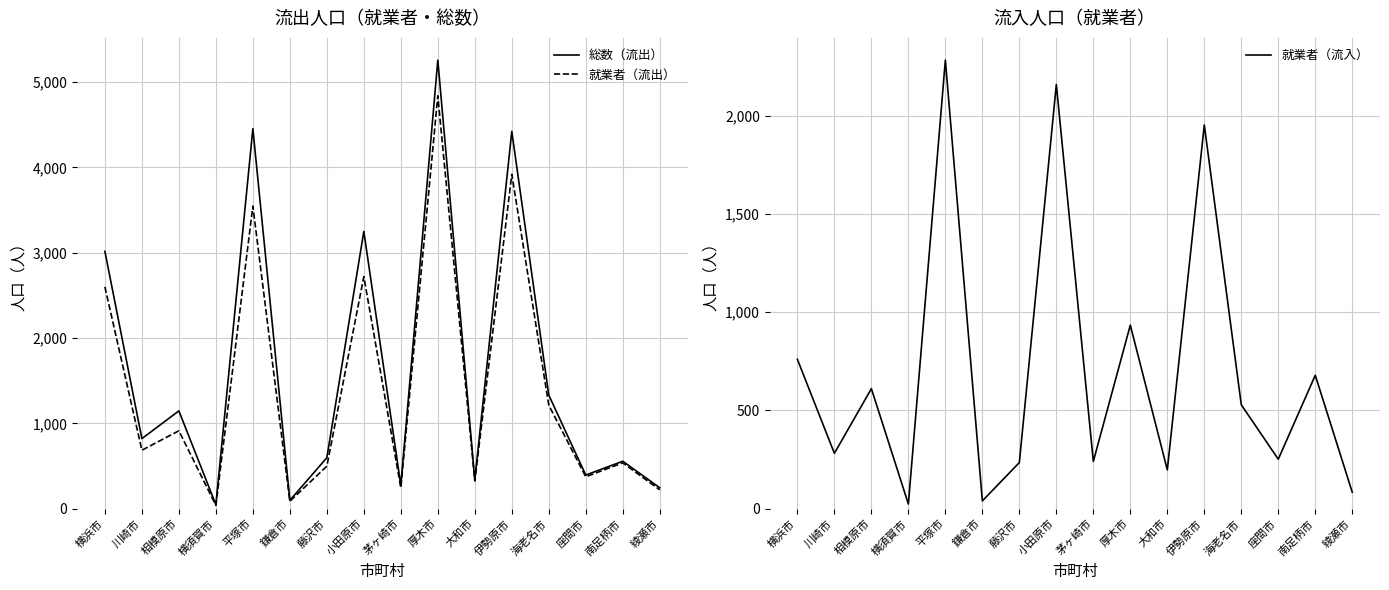

Which series has the largest total across all categories?

総数（流出）